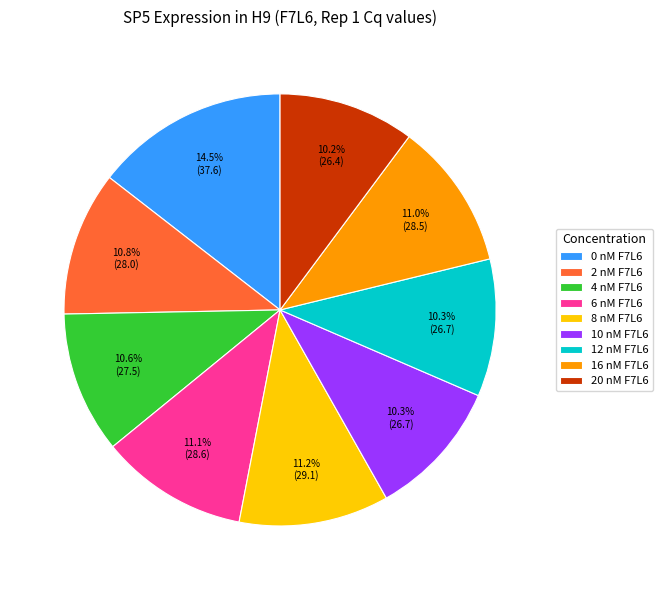

Count the number of slices in the pie.

9